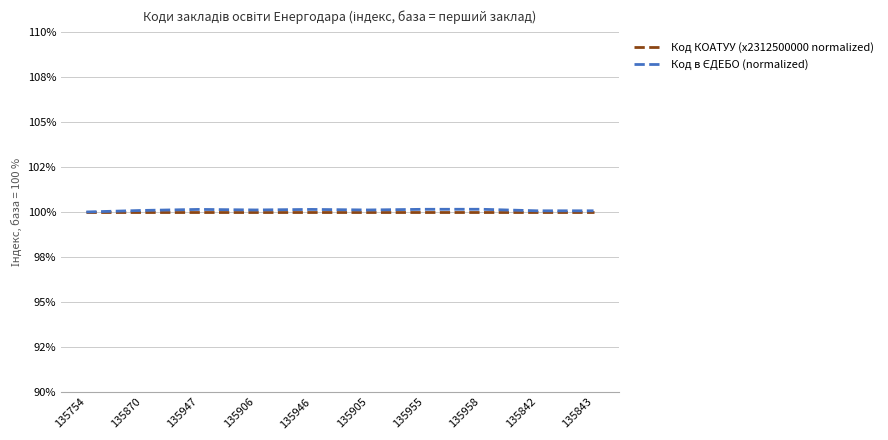

Is this an area chart (filled region under the line)?

No